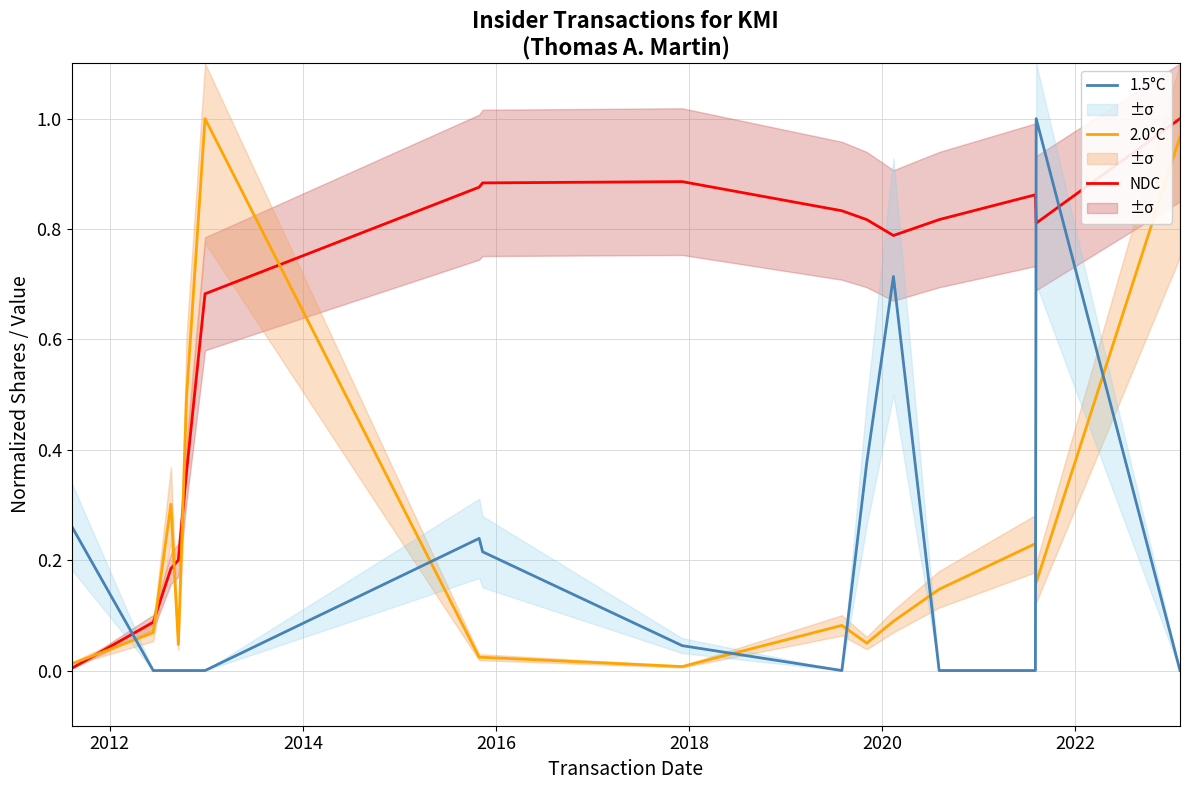

How many times do 1.5°C and 2.0°C cross each other?

7